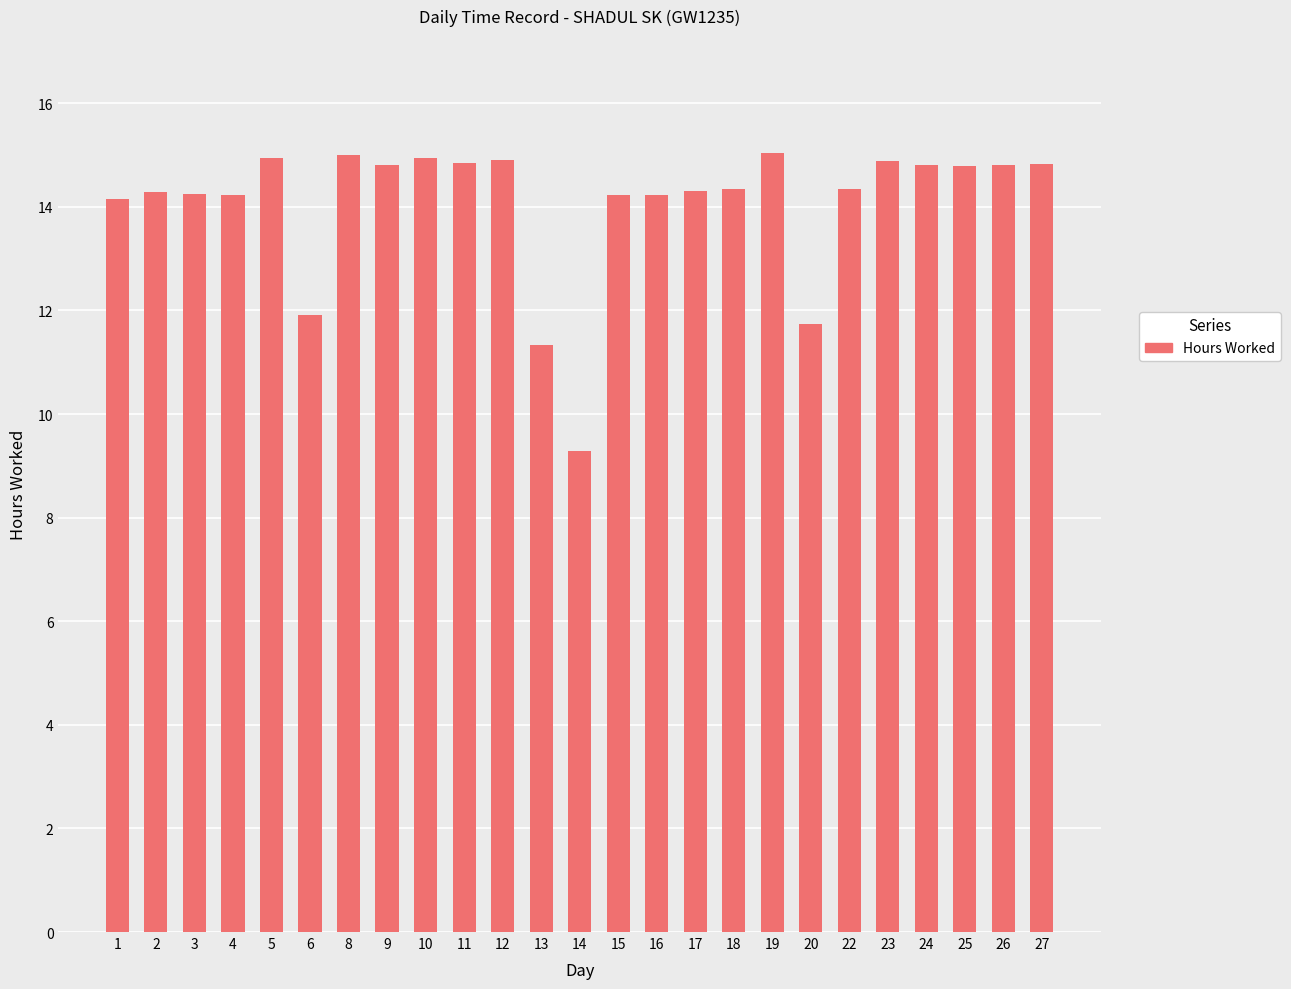

What is the value of the 15th bar from the left?

14.2